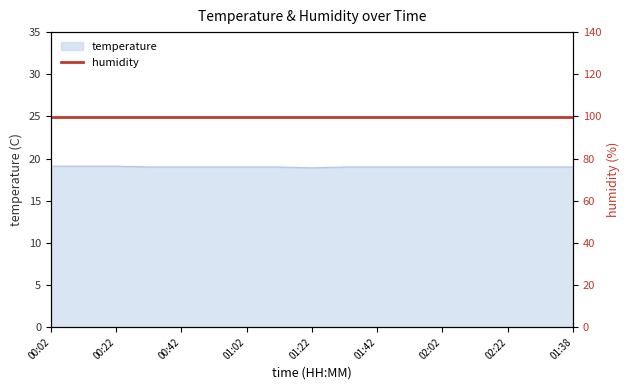

What is the lowest value of the temperature series?

18.9